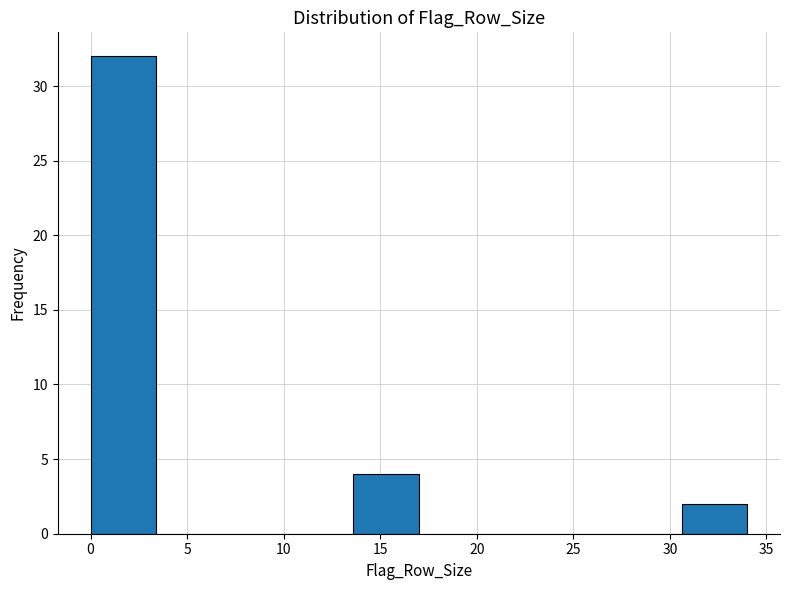

Reading left to right, list every bar in this chart as the range it spans on the x-axis followed by its height. Neither the bar edges nor the heights are printed on the chart, so give them approximately, as read against the axes.

0.0 to 3.4: 32
3.4 to 6.8: 0
6.8 to 10.2: 0
10.2 to 13.6: 0
13.6 to 17.0: 4
17.0 to 20.4: 0
20.4 to 23.8: 0
23.8 to 27.2: 0
27.2 to 30.6: 0
30.6 to 34.0: 2